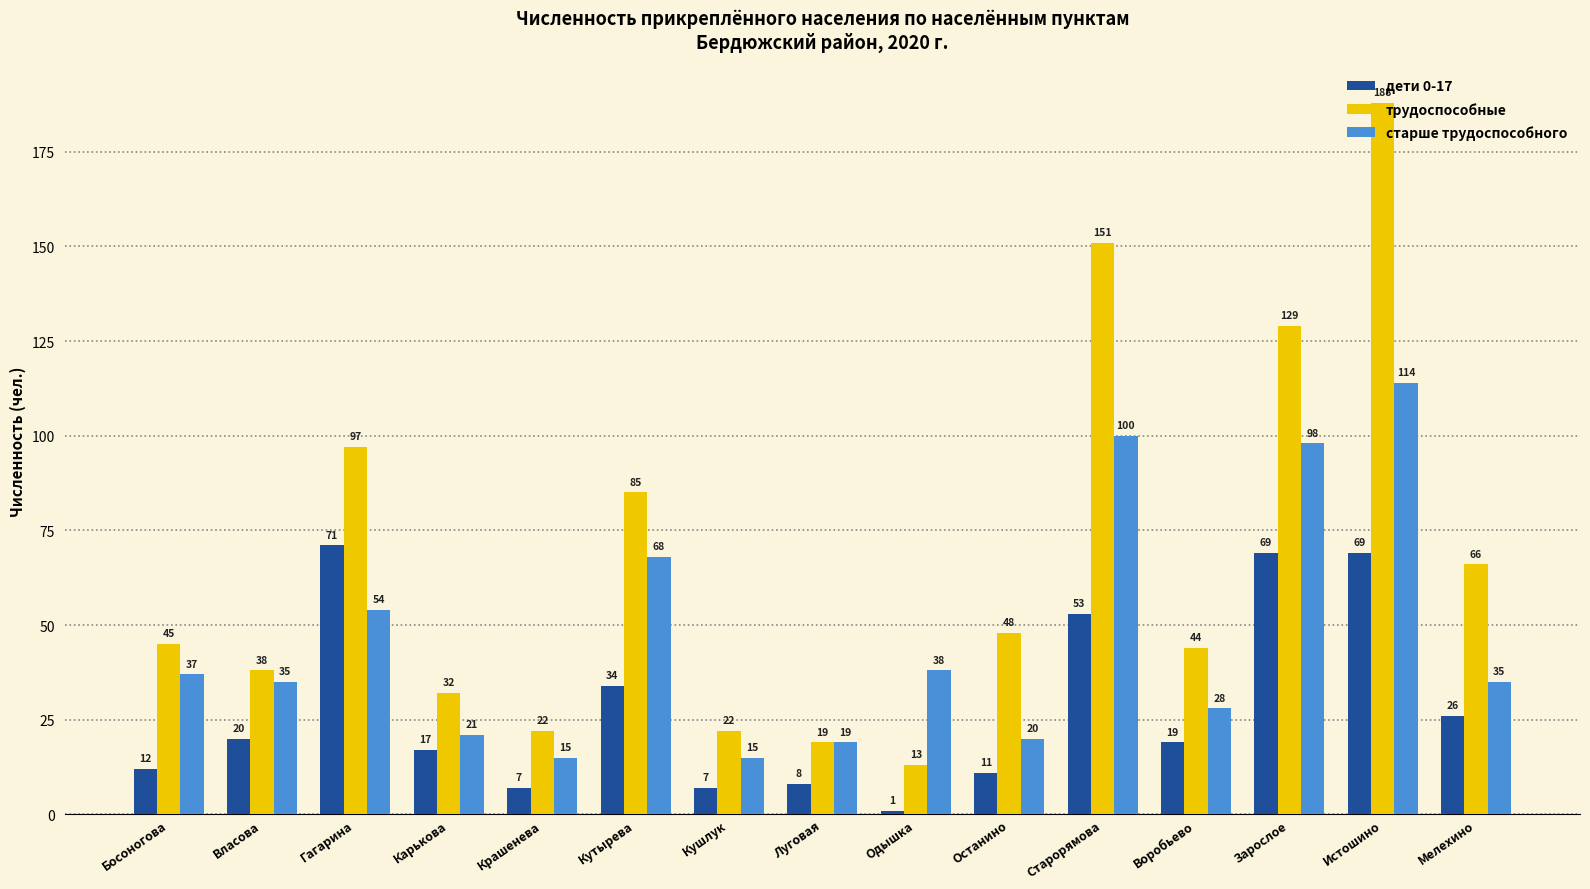

Reading left to right, transcribe all the data shown in this chart.

дети 0-17: 12	20	71	17	7	34	7	8	1	11	53	19	69	69	26
трудоспособные: 45	38	97	32	22	85	22	19	13	48	151	44	129	188	66
старше трудоспособного: 37	35	54	21	15	68	15	19	38	20	100	28	98	114	35